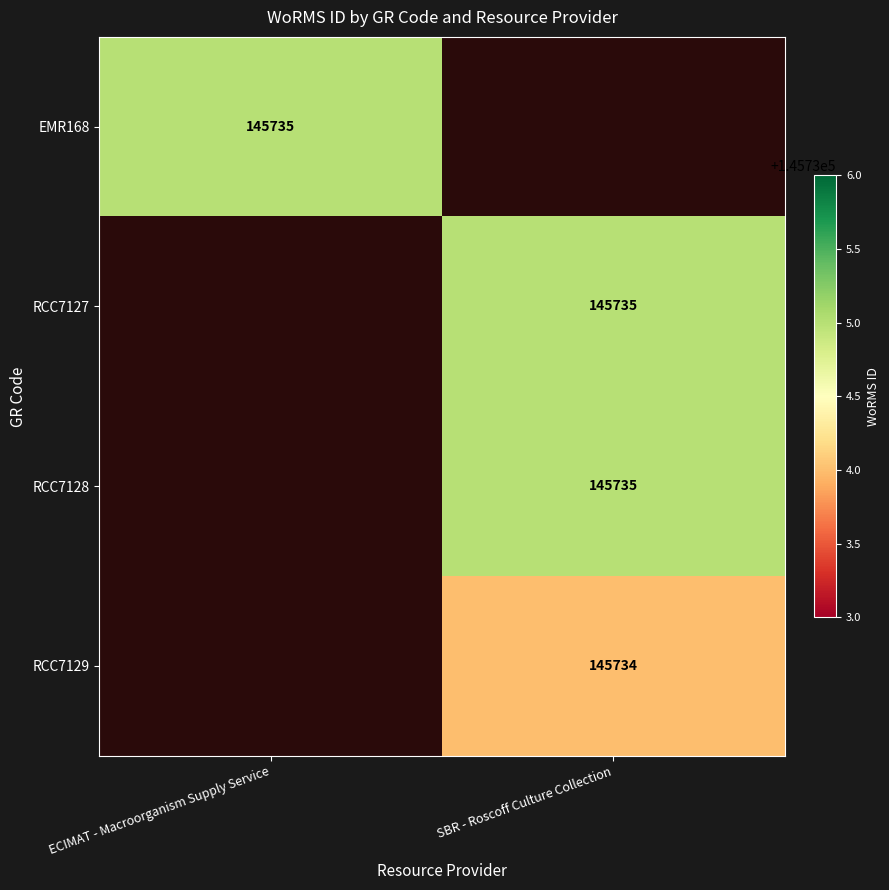

Which has a higher value, SBR - Roscoff Culture Collection or ECIMAT - Macroorganism Supply Service?

ECIMAT - Macroorganism Supply Service